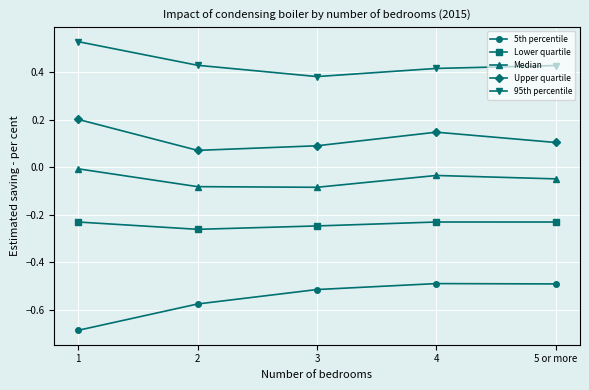

Which label corresponds to the largest value in the chart?

1